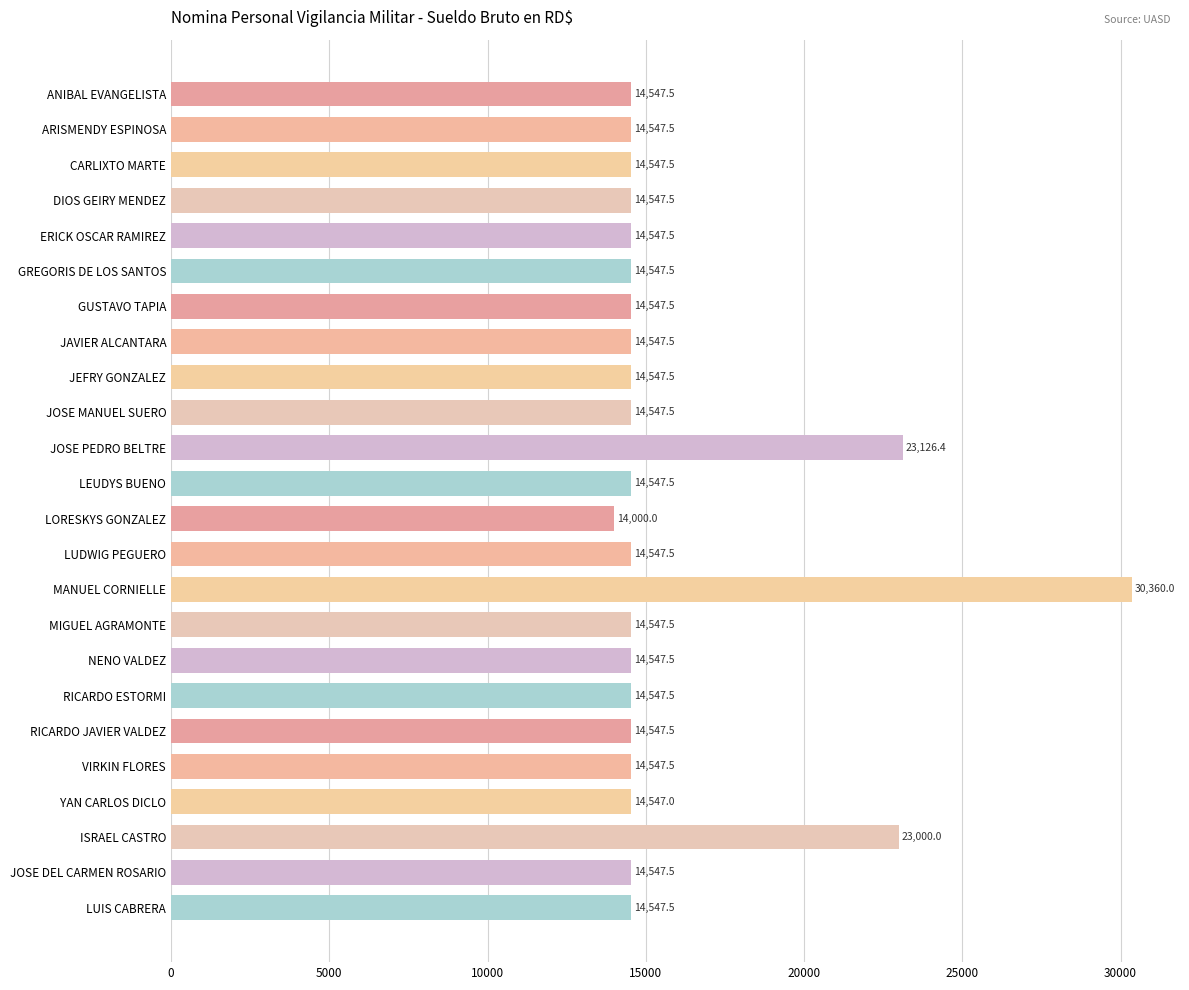

Count the number of data series in this chart.

1